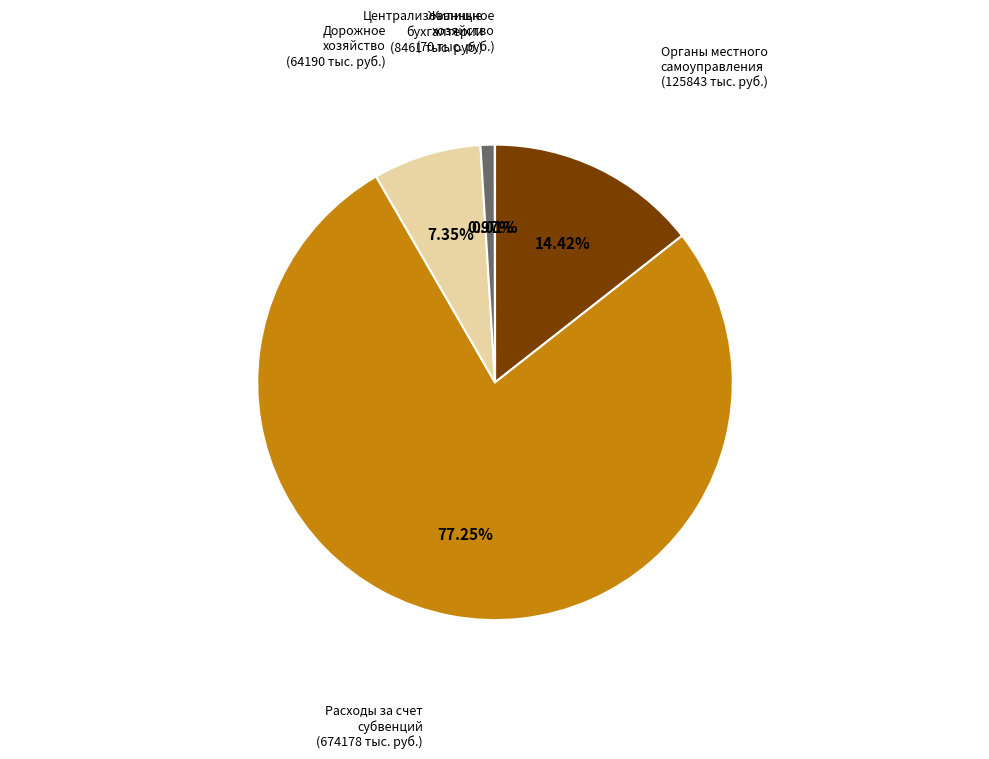

To the nearest percent, what is the difference between the largest and smallest slice percentages?

77%